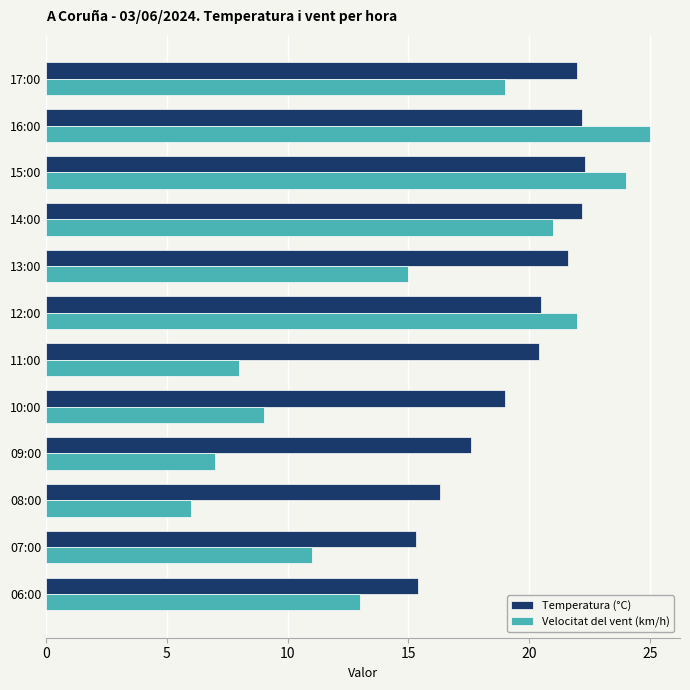

What is the maximum value shown in the chart?

25.0